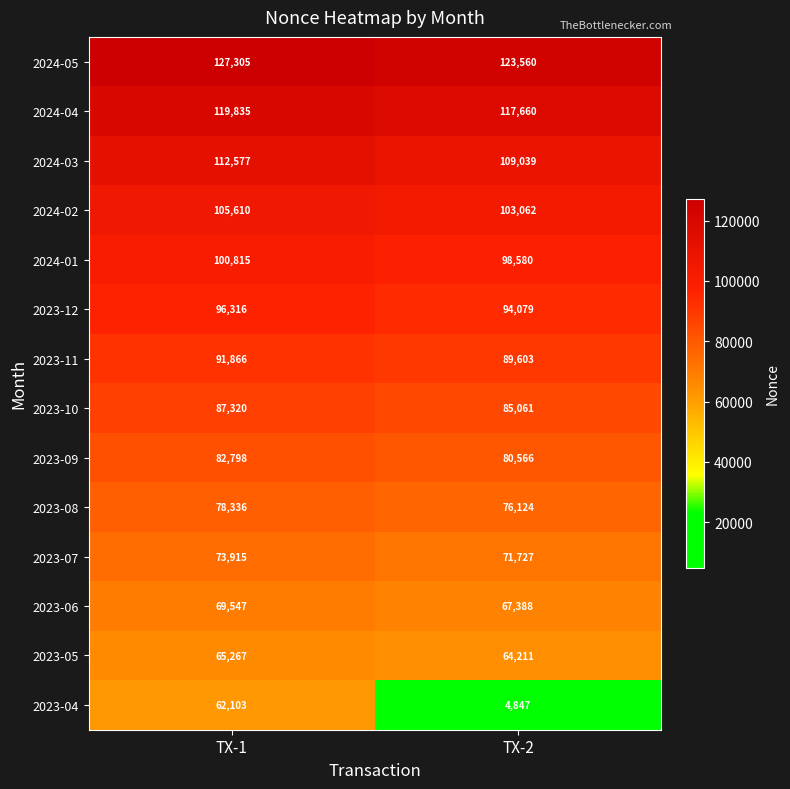

What is the sum of all 2023-05 values?

129478